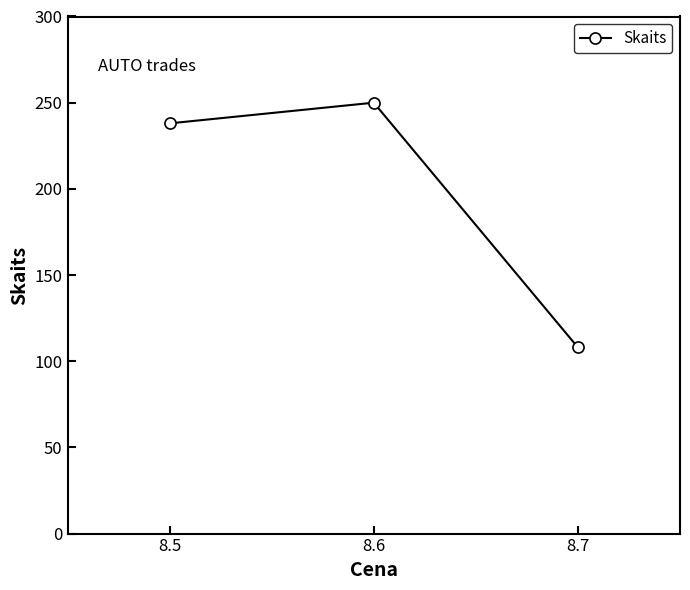

How many lines are shown in the chart?

1